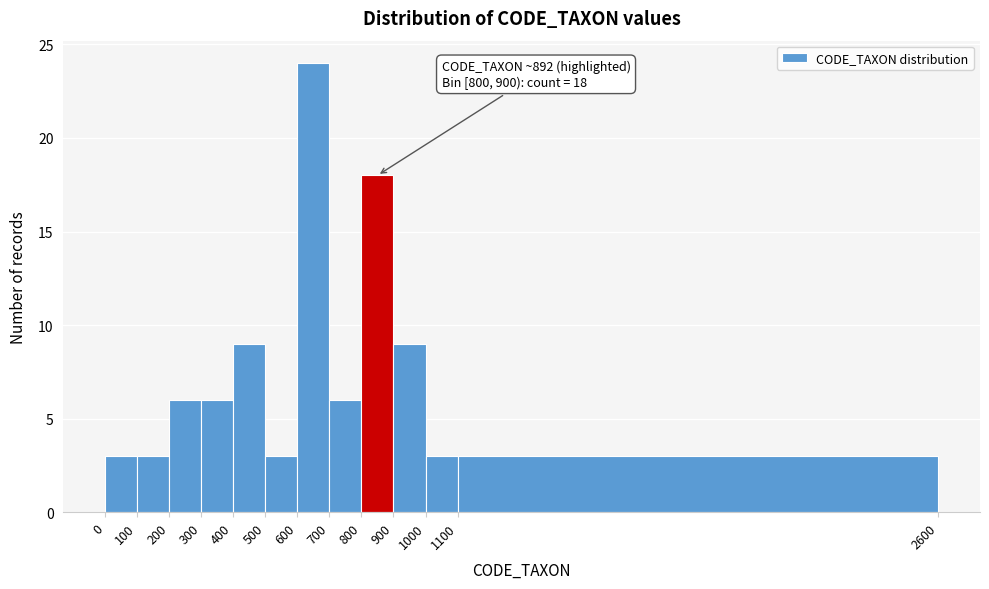

Over which range of the x-axis is the bar tallest?

600 to 700